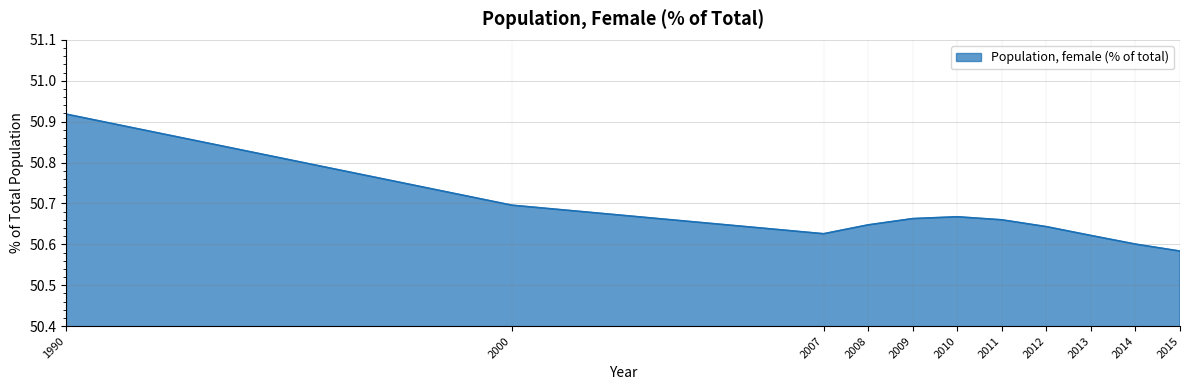

Is it true that the value at 2007 is 70.6?

False